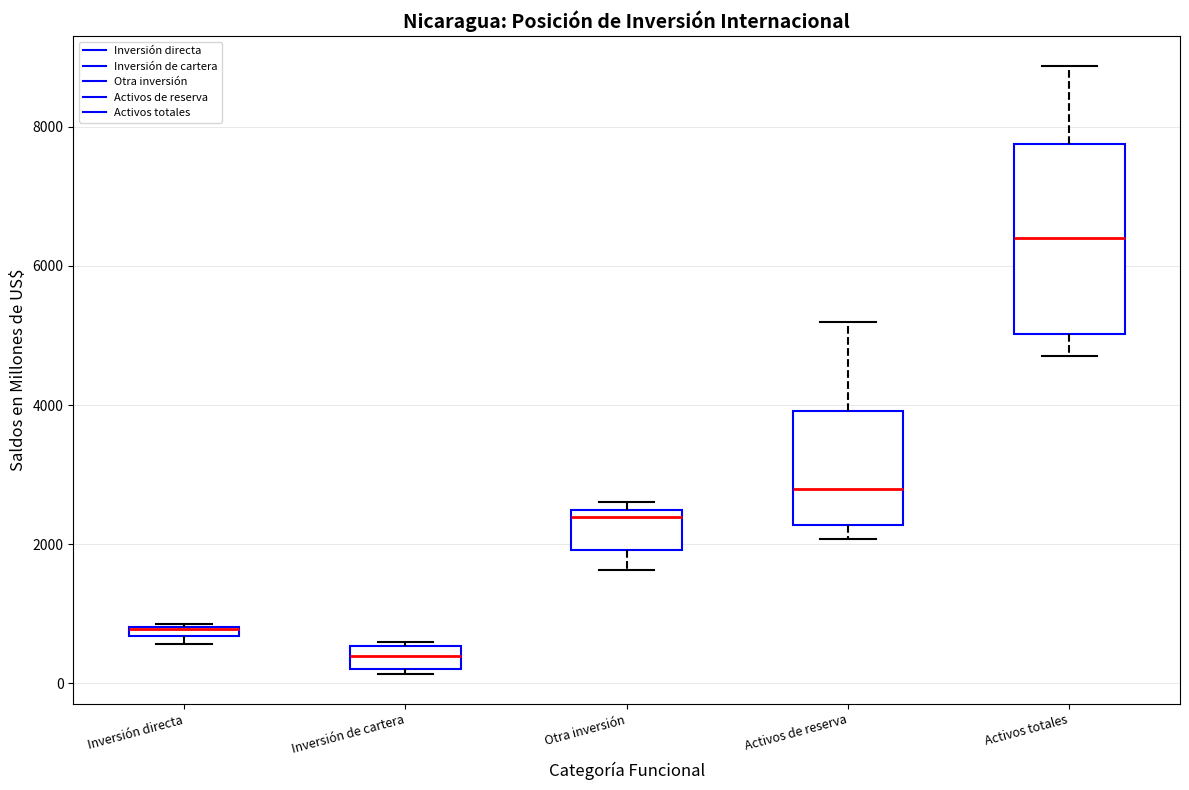

Which box is the tallest, from its lower edge to its upper edge?

Activos totales